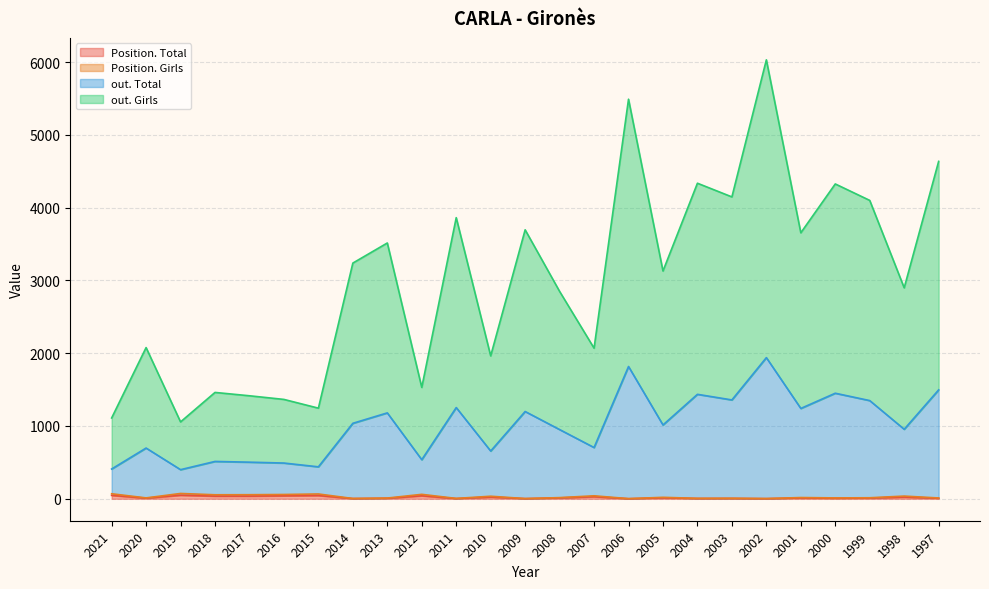

At which category does Position. Total reach its first local peak?

2019